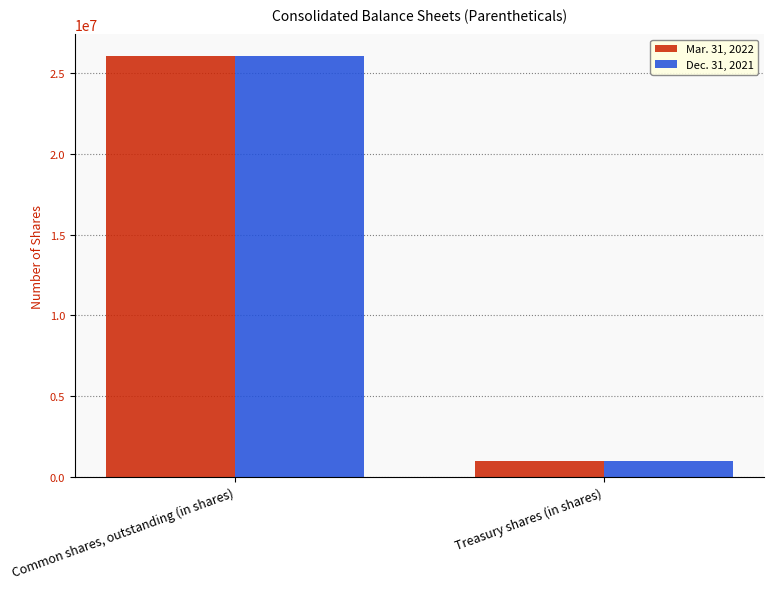

What is the maximum value for Dec. 31, 2021?

26103661